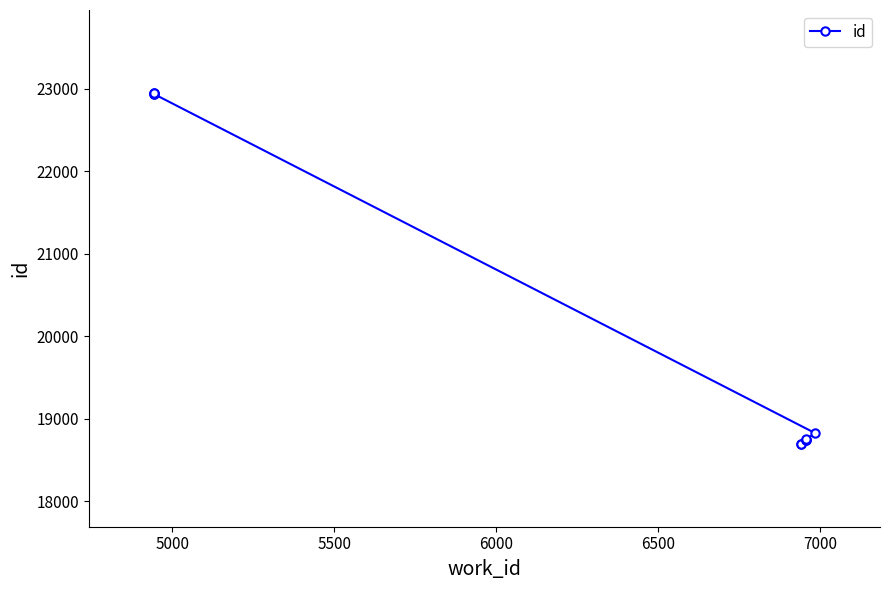

Is it true that the value at 7 is 5935?

False